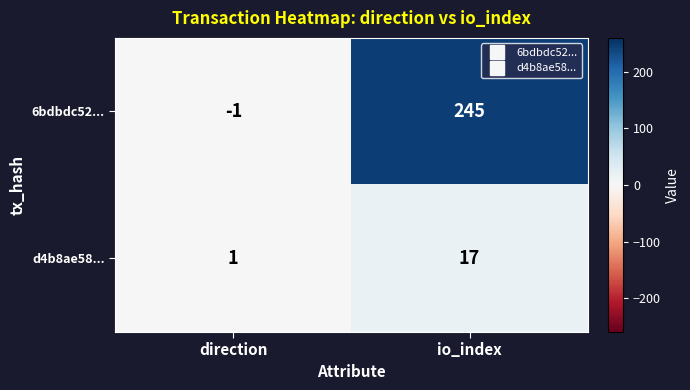

Rank the series by their maximum value, from lowest to highest.

d4b8ae58..., 6bdbdc52...